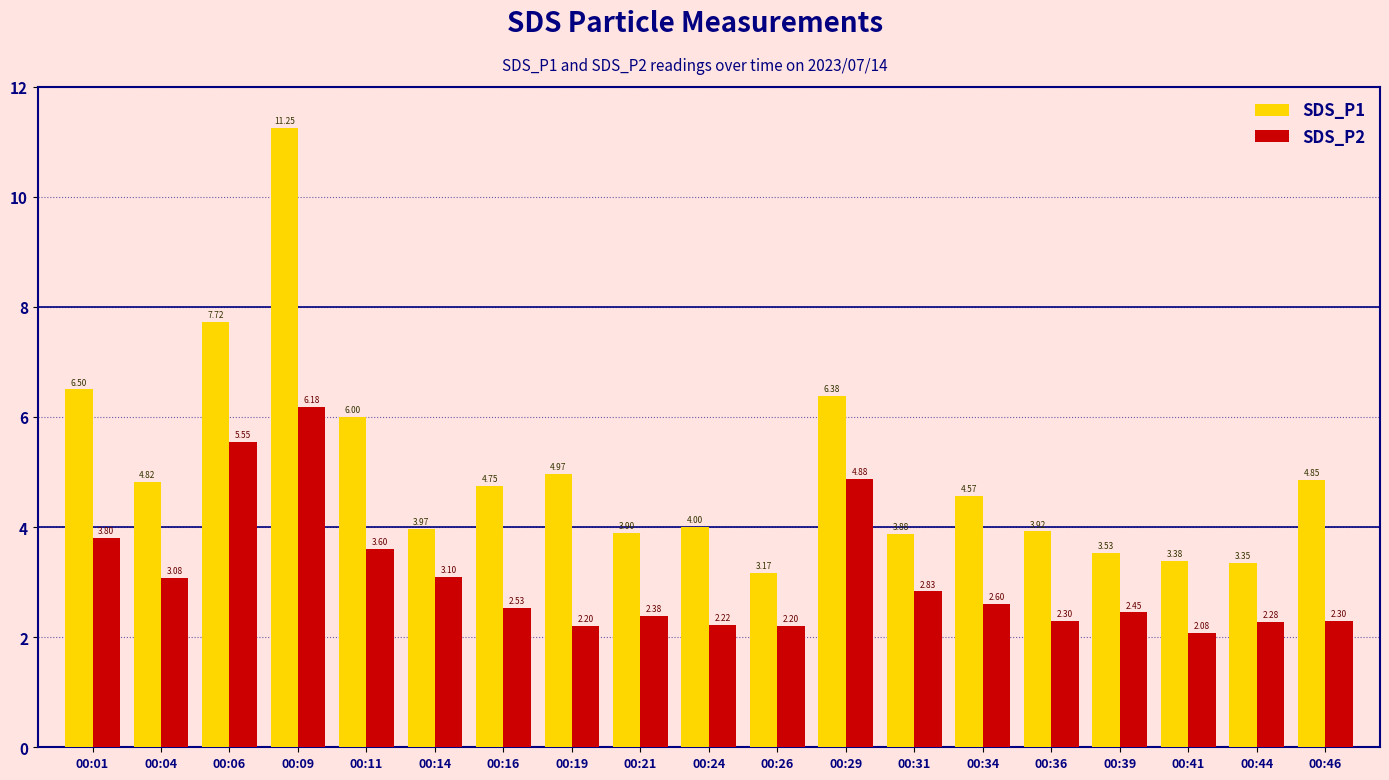

At which category does the chart reach its peak across all series?

00:09